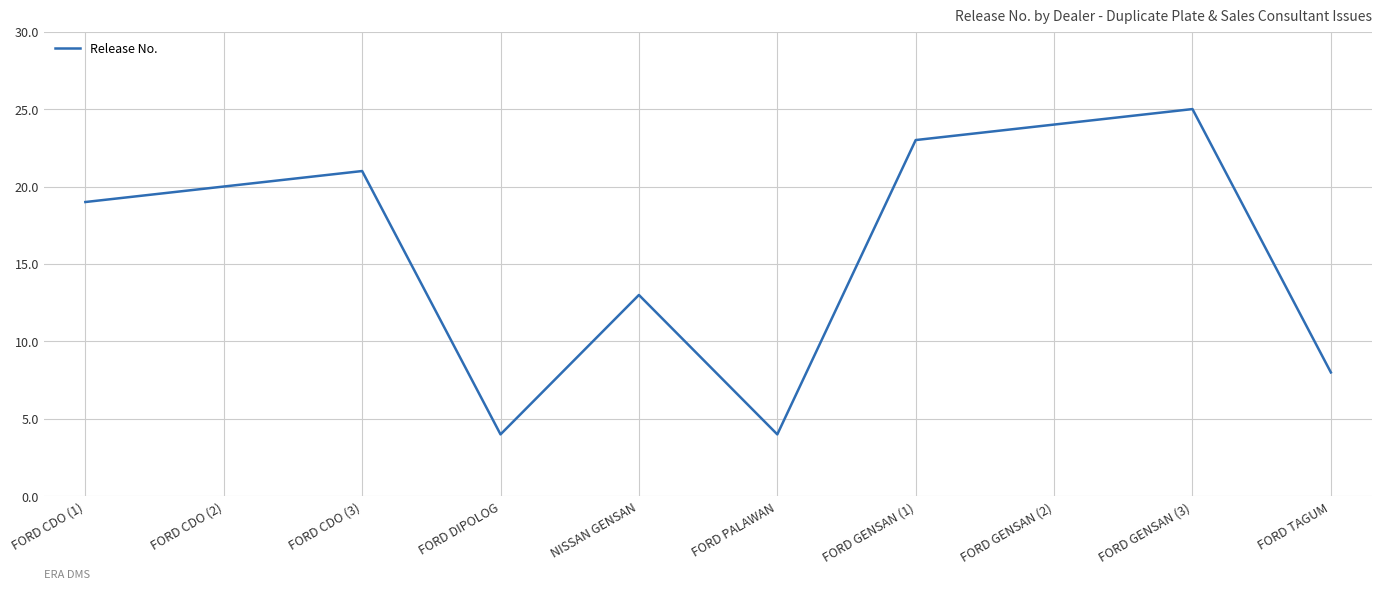

What is the difference between the maximum and minimum values?

21